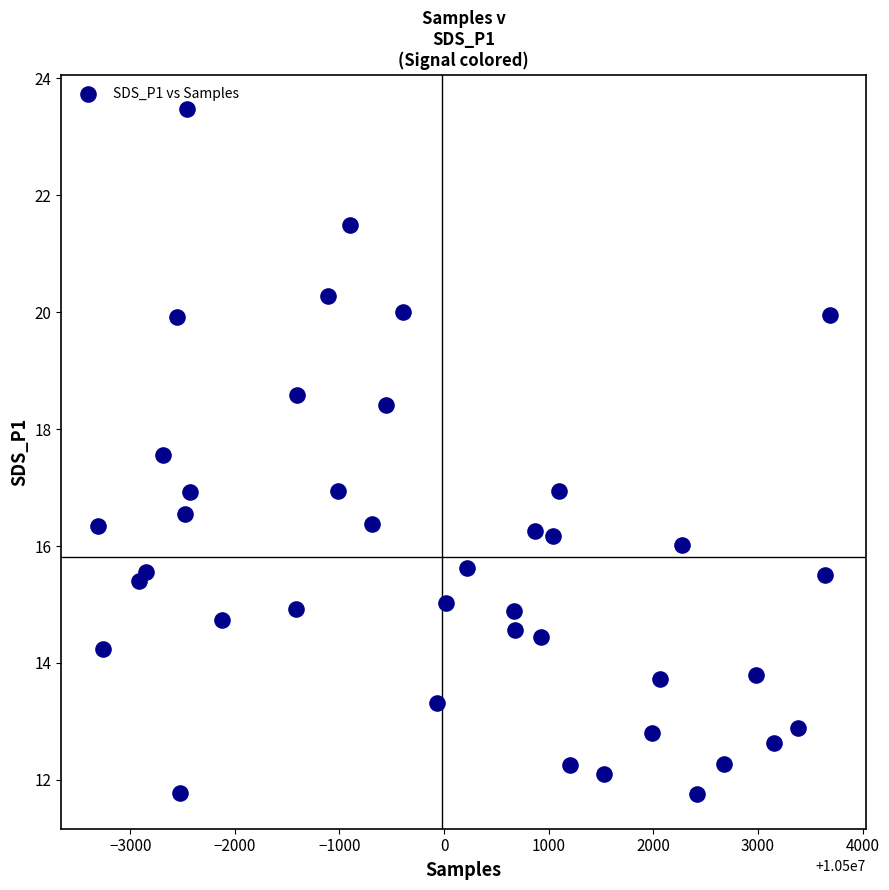

What is the range of X values (max minus min)?

6993.0